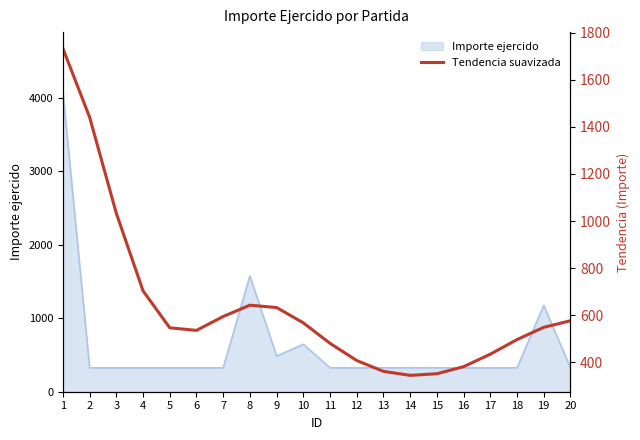

Count the number of values greater than 549.

9